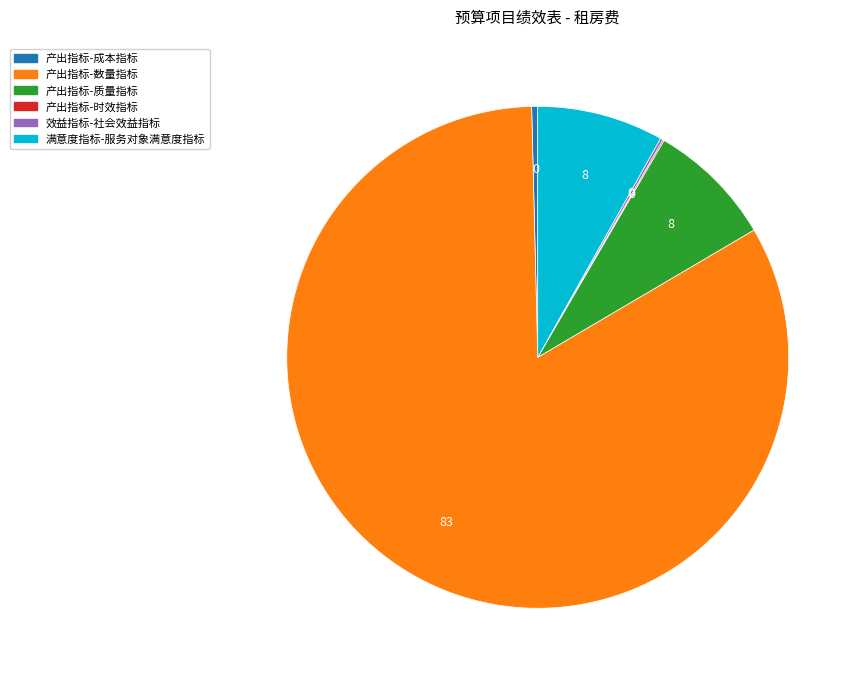

The 产出指标-质量指标 slice represents 2% of the pie. True or false?

False